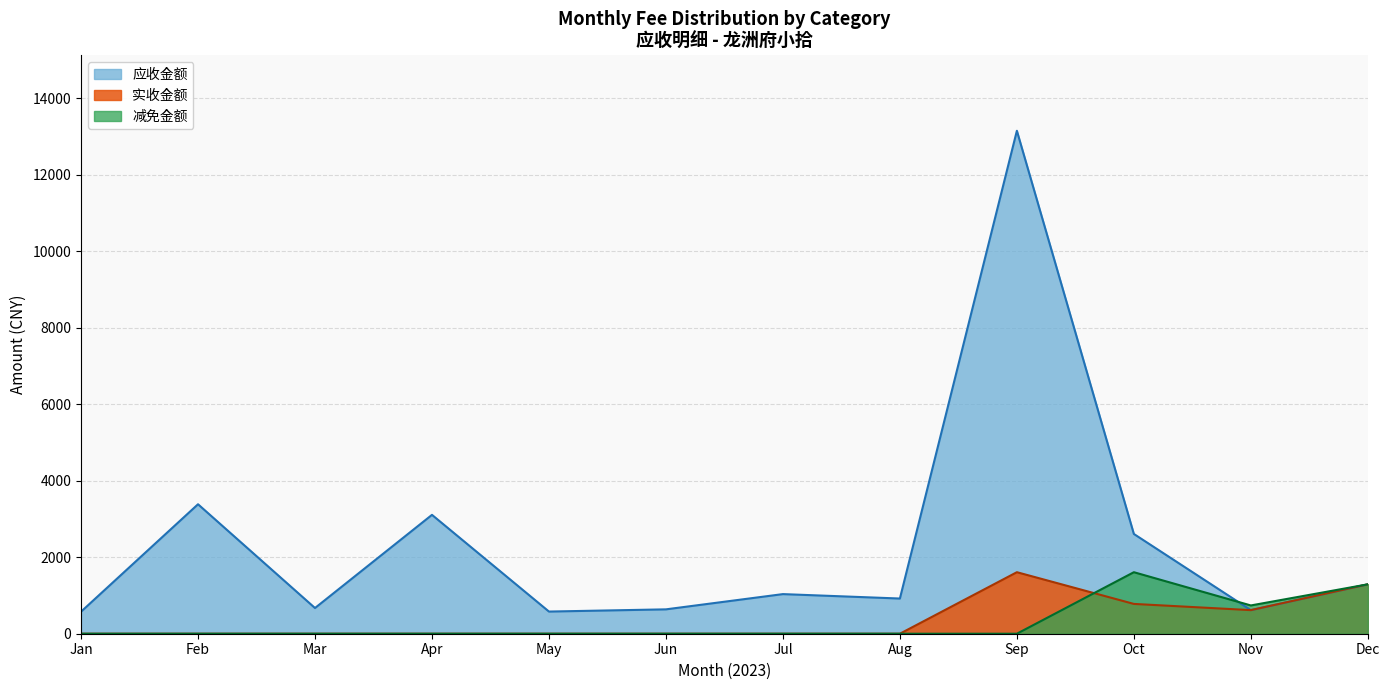

What is the maximum value shown in the chart?

13155.2